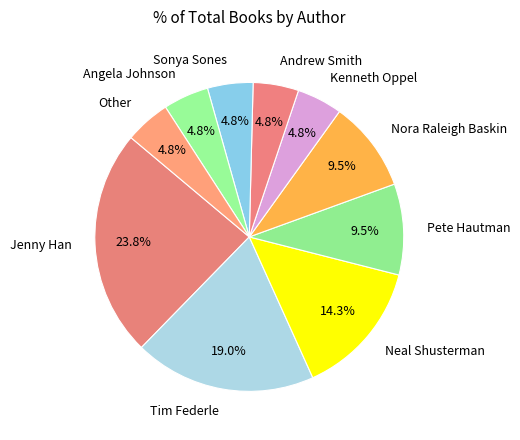

To the nearest percent, what is the average slice percentage?

10%